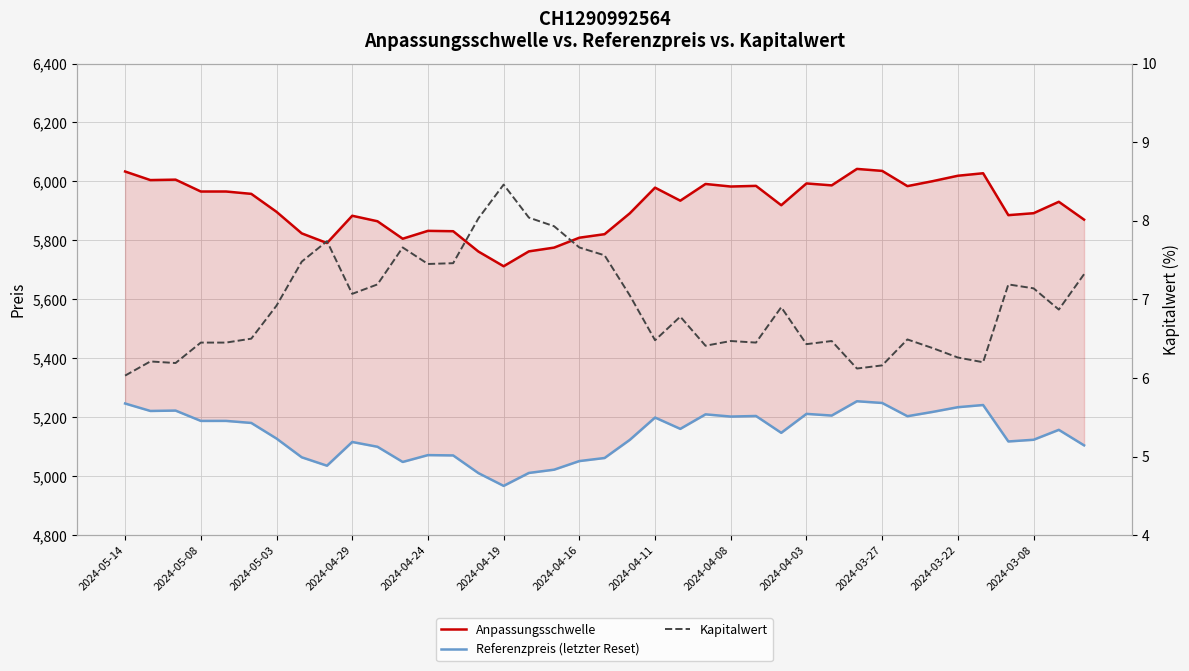

What is the average value of the Kapitalwert series?

6.9